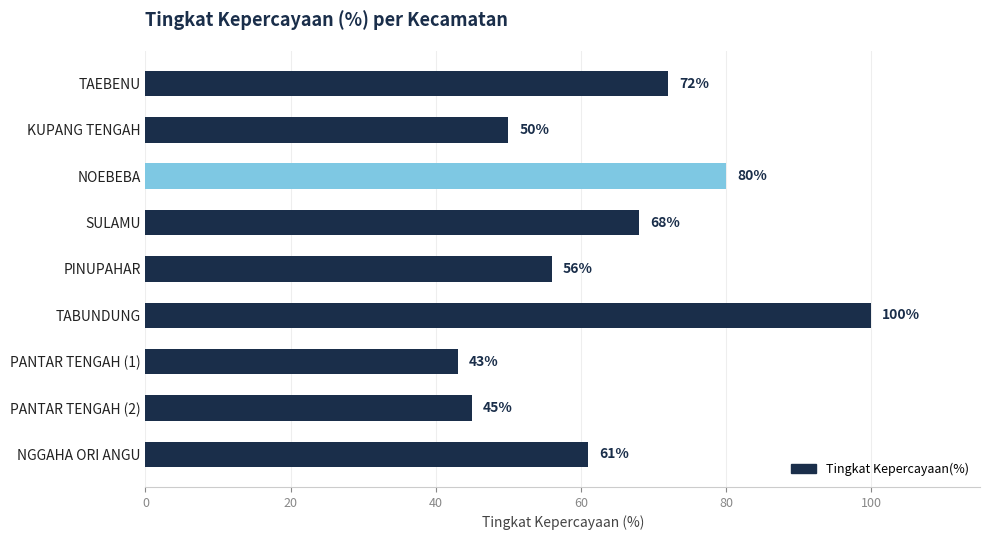

Rank the categories by value from highest to lowest.

TABUNDUNG, NOEBEBA, TAEBENU, SULAMU, NGGAHA ORI ANGU, PINUPAHAR, KUPANG TENGAH, PANTAR TENGAH (2), PANTAR TENGAH (1)